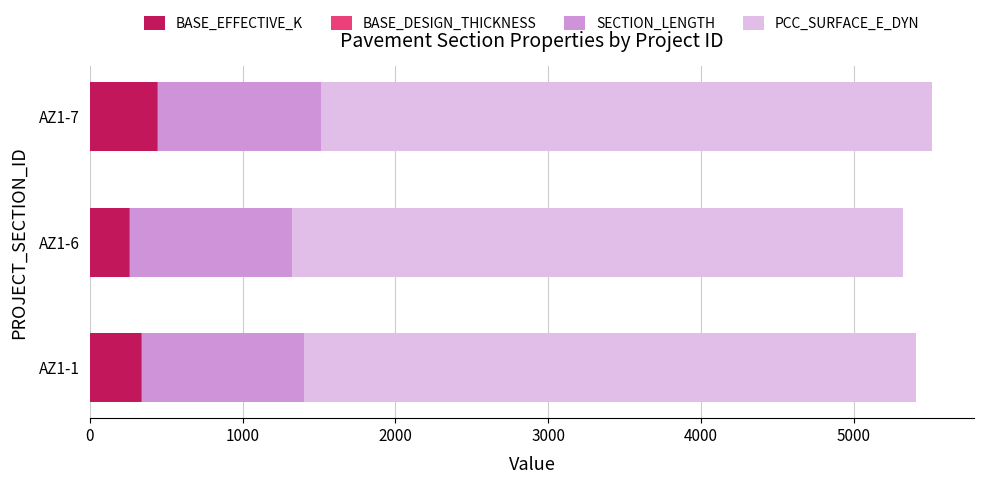

The value of BASE_EFFECTIVE_K at AZ1-7 is 443. True or false?

True